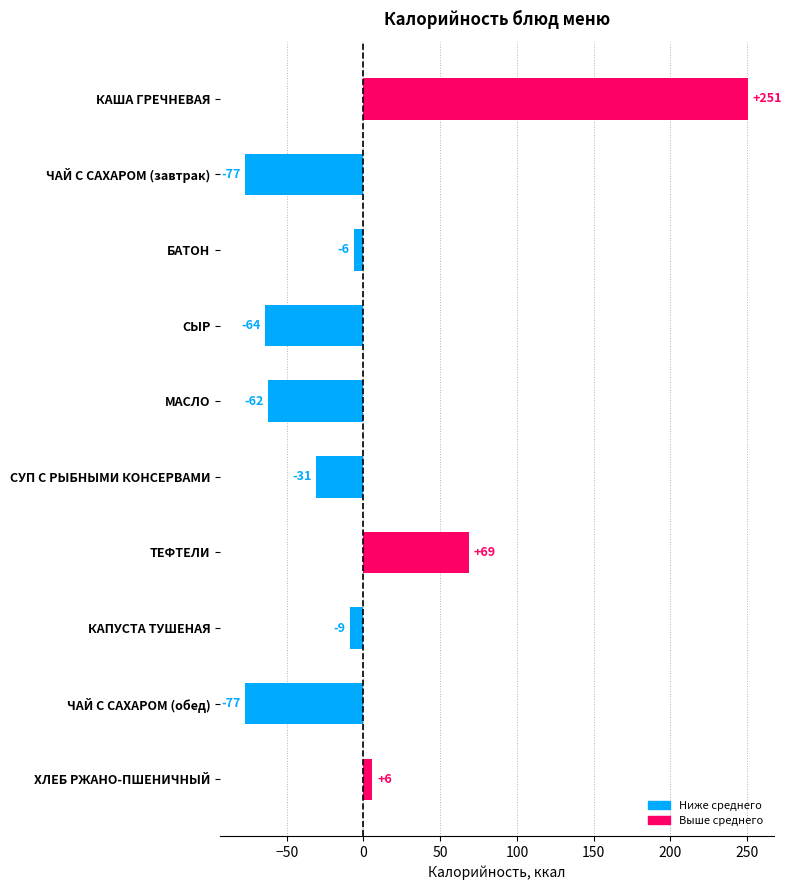

The value at СУП С РЫБНЫМИ КОНСЕРВАМИ is -30.8. True or false?

True